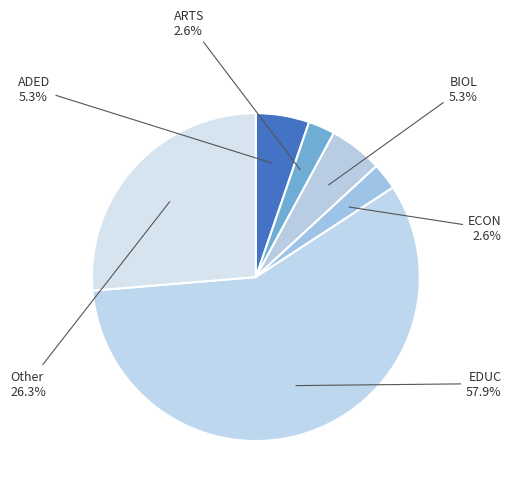

To the nearest percent, what is the average slice percentage?

17%